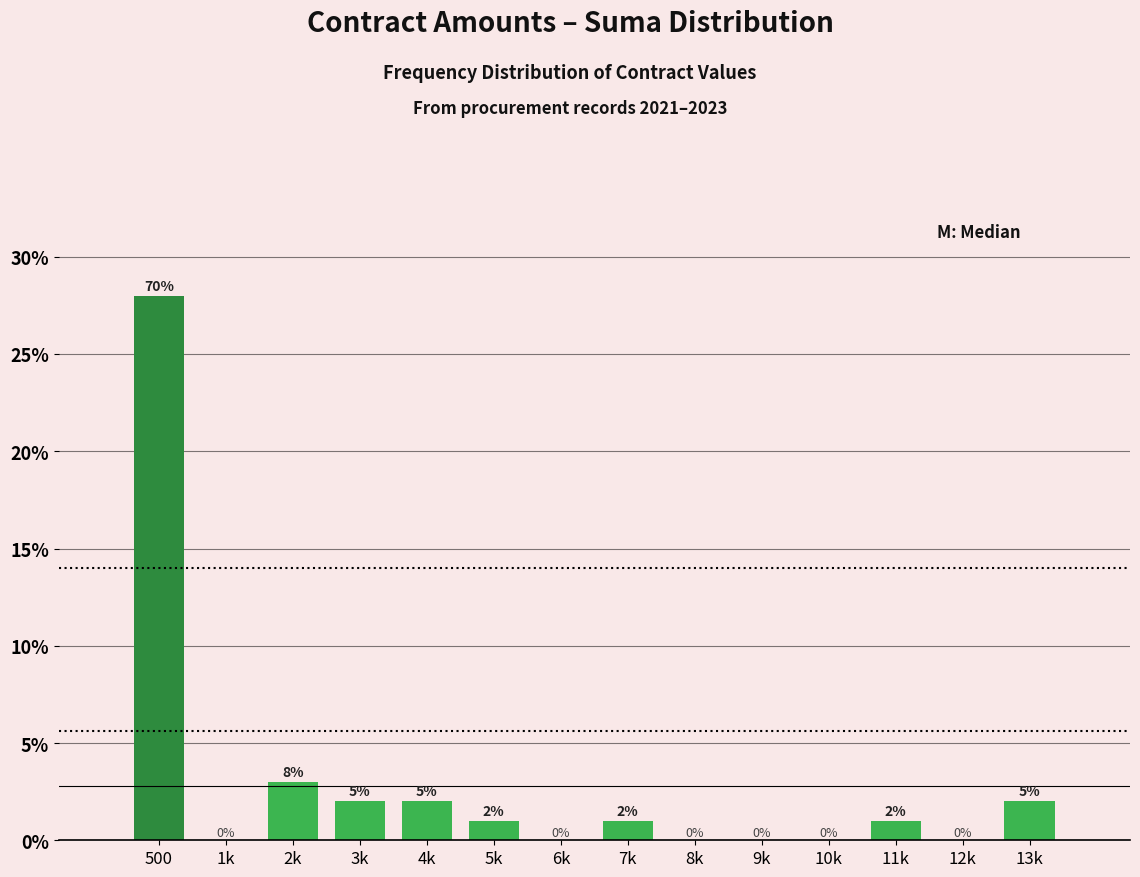

Reading left to right, list all the values displayed in this chart.

500=28	1k=0	2k=3	3k=2	4k=2	5k=1	6k=0	7k=1	8k=0	9k=0	10k=0	11k=1	12k=0	13k=2